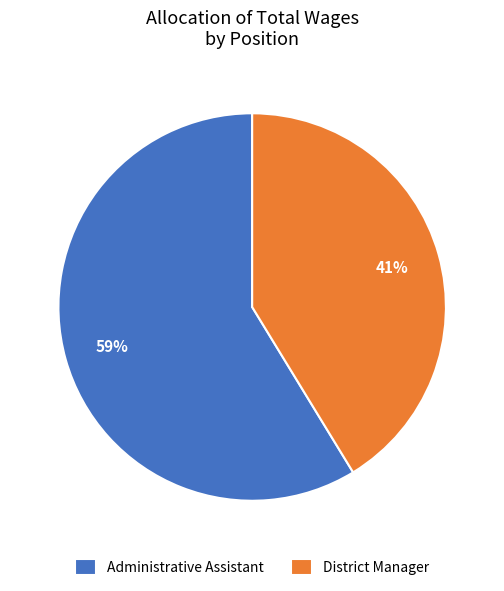

Which category has the smallest portion of the pie?

District Manager